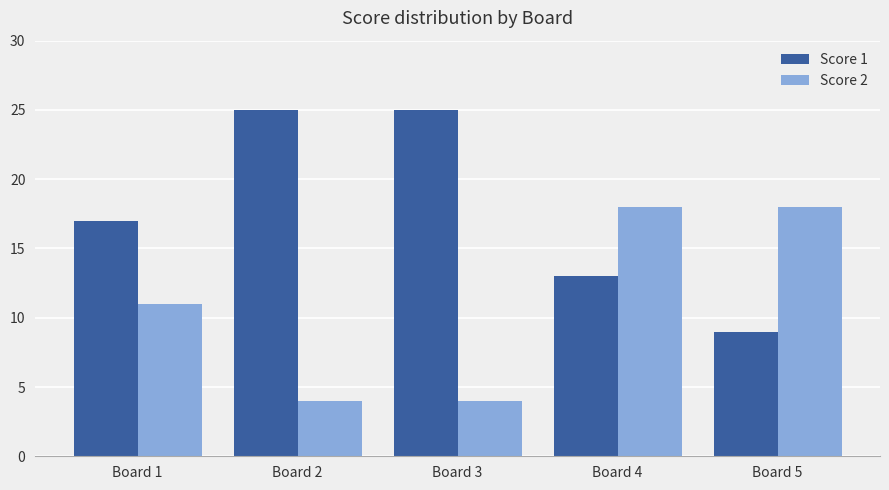

True or false: Score 2 has a value of 18 at Board 5.

True